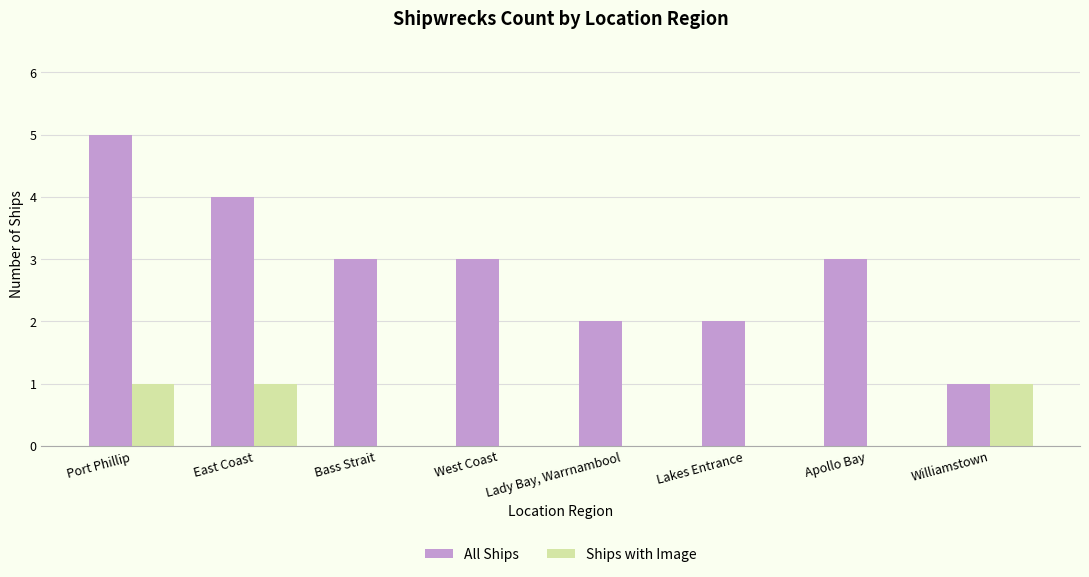

What is the sum of the All Ships values at Lady Bay, Warrnambool and Port Phillip?

7